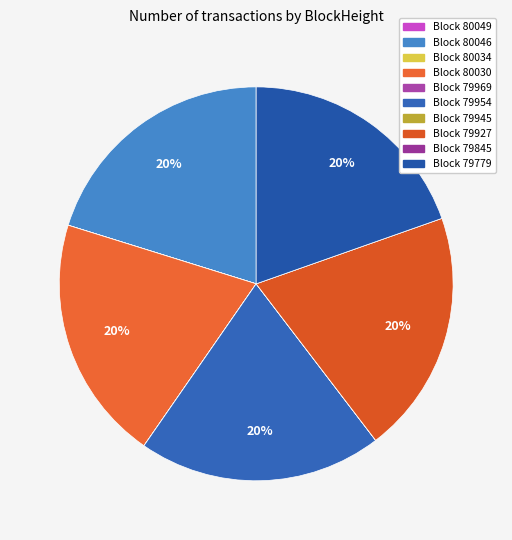

To the nearest percent, what is the average slice percentage?

10%